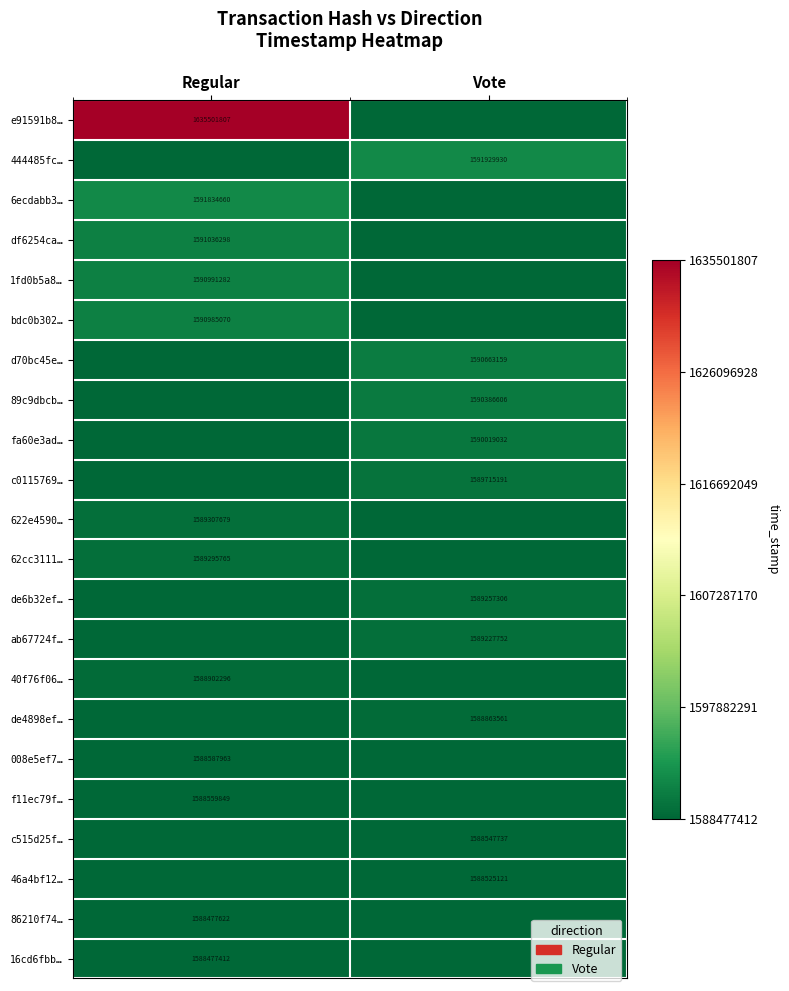

True or false: bdc0b302… has a value of 1023823353 at Regular.

False